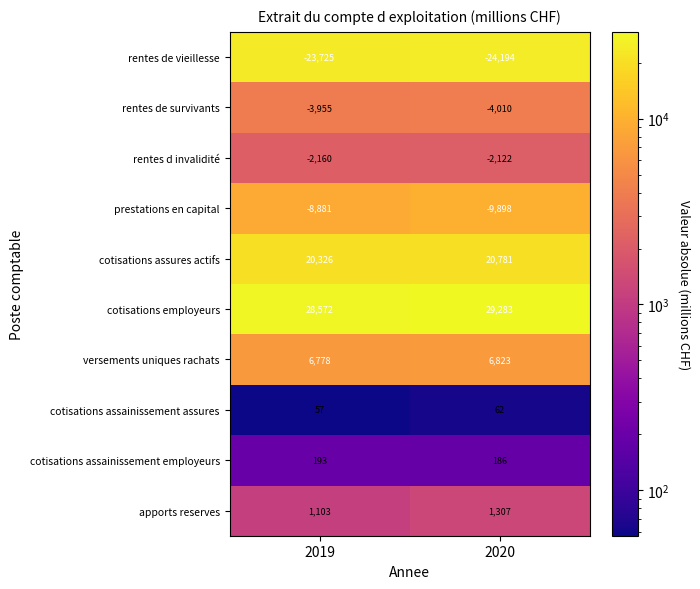

List the labels in order of versements uniques rachats value, smallest first.

2019, 2020